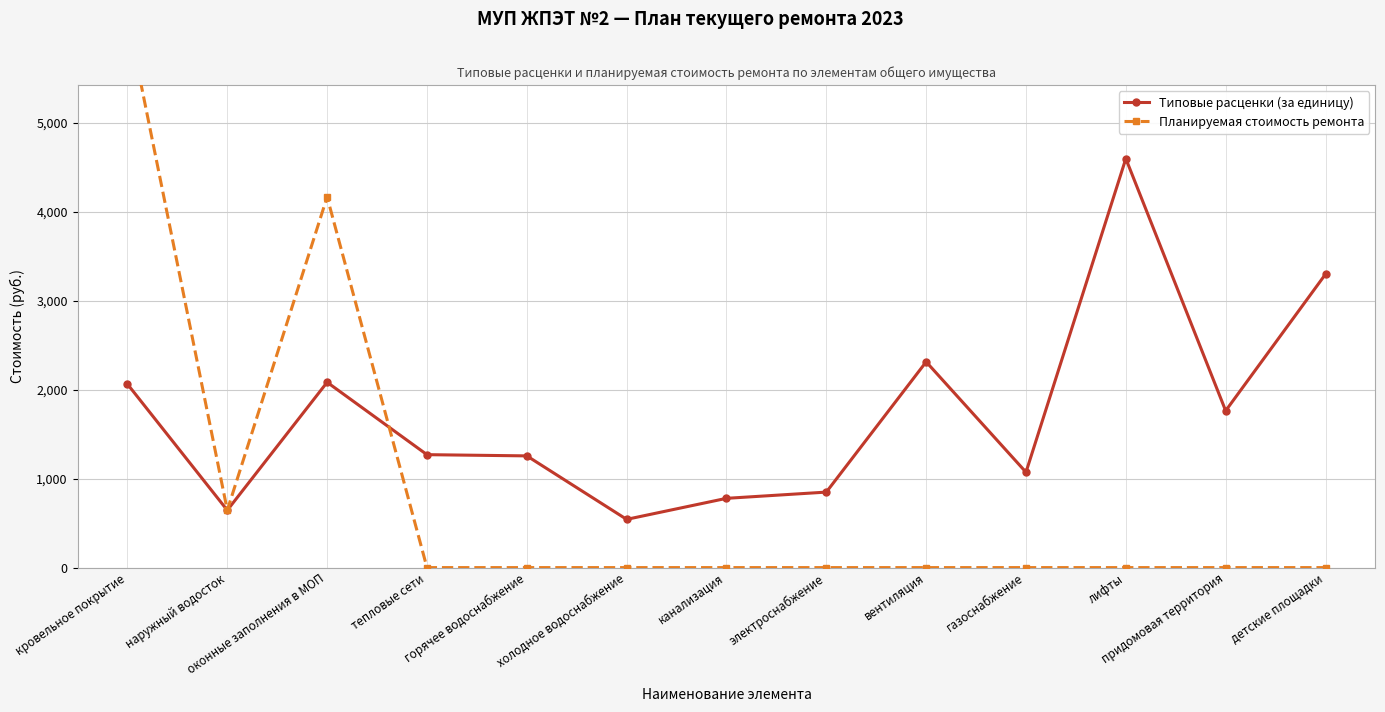

True or false: Типовые расценки (за единицу) has more than 1 points higher than both neighbors.

True